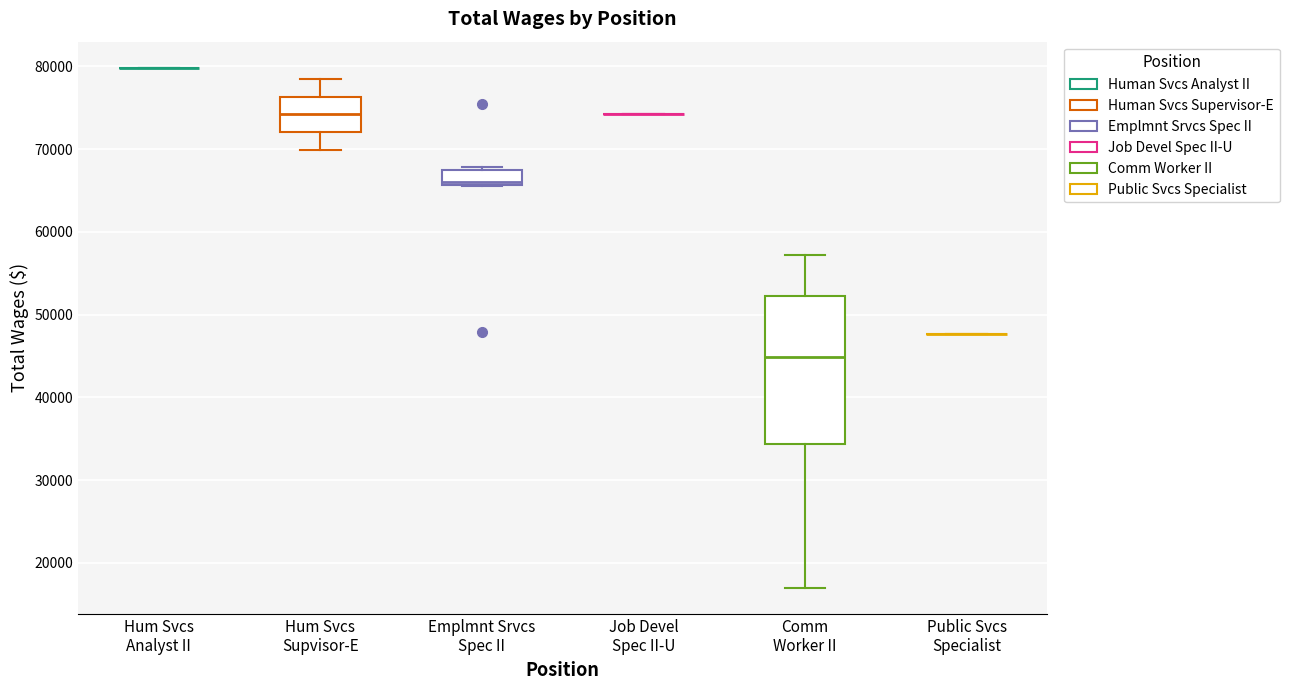

Where is the upper edge of the box for Emplmnt Srvcs Spec II on the y-axis? The values are not printed on the chart, so give them approximately, as read against the axis.

67000